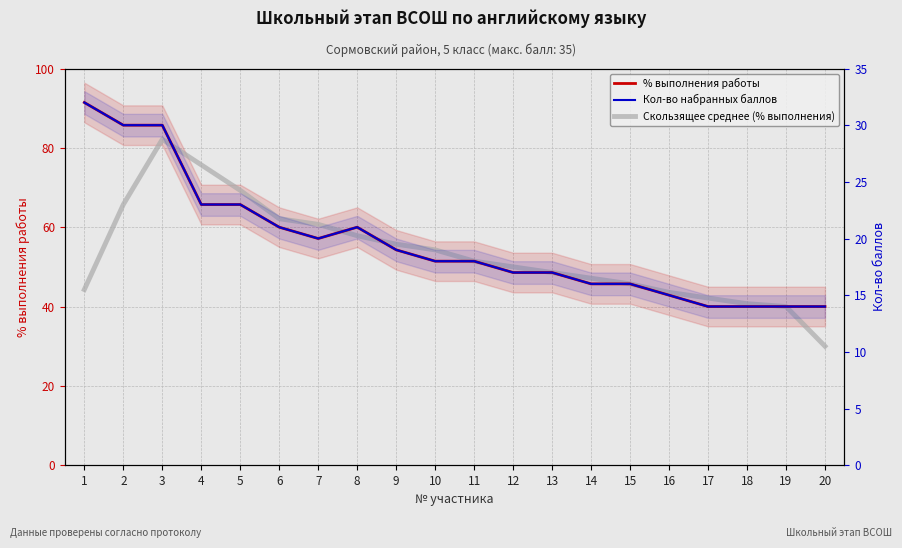

What is the difference between the highest and lowest values at 12?

33.0